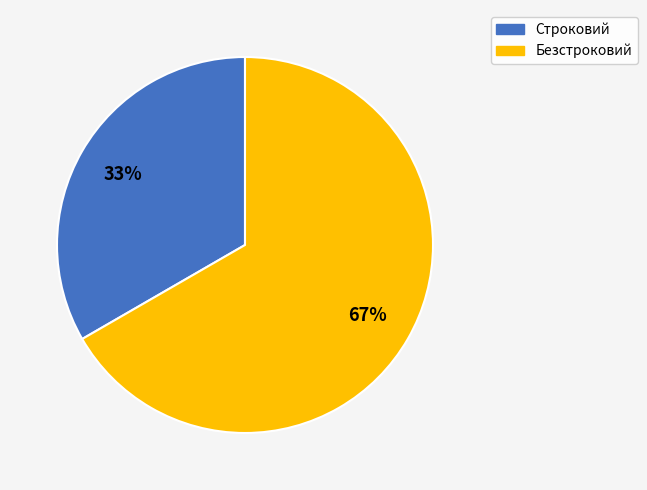

Is it true that Строковий is 33% of the pie?

True